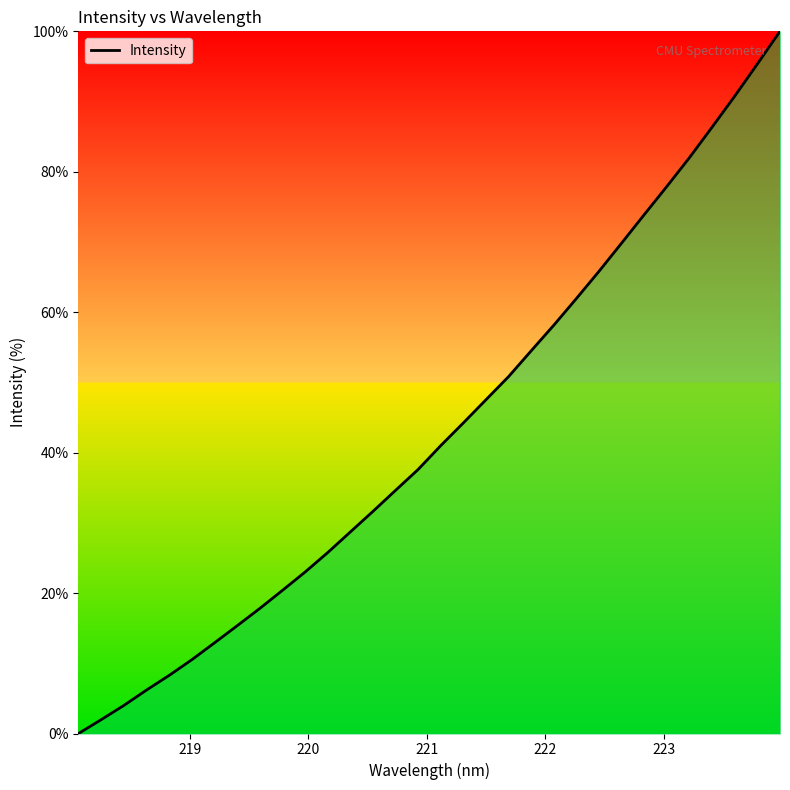

How many lines are shown in the chart?

1